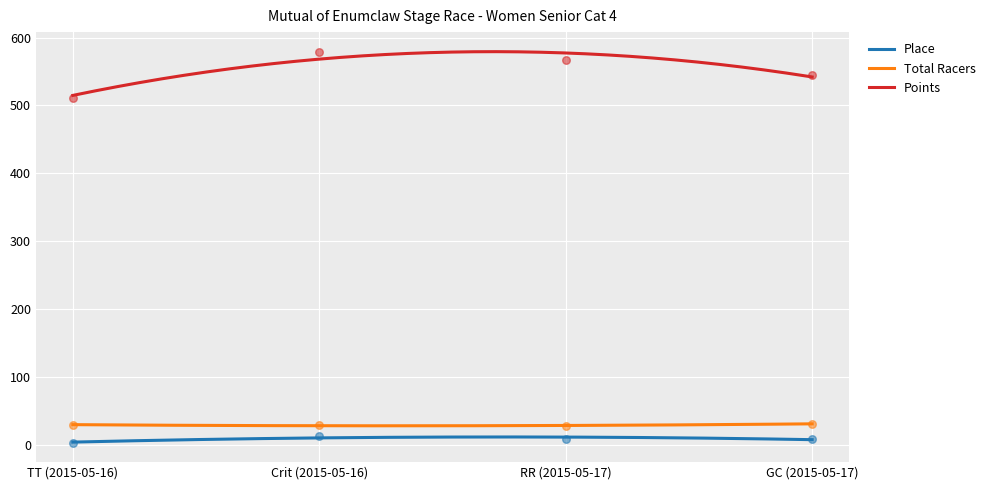

Which series contains the lowest Y value?

Place